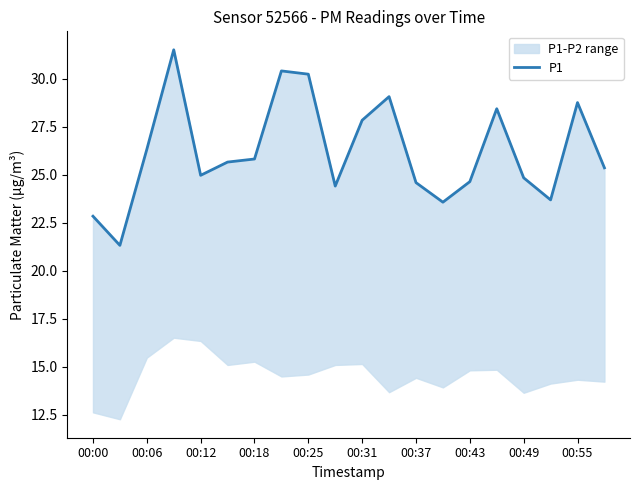

Does the chart display data point markers on the line(s)?

No